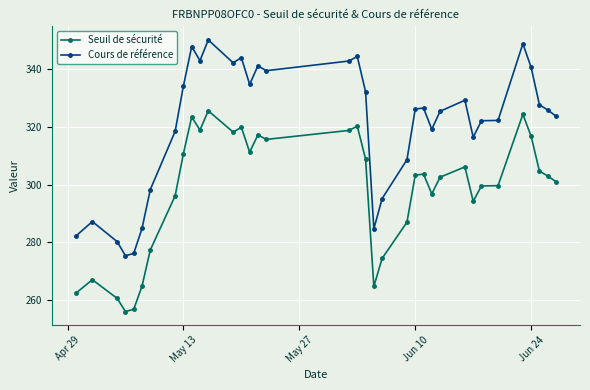

True or false: Cours de référence and Seuil de sécurité intersect in this chart.

False